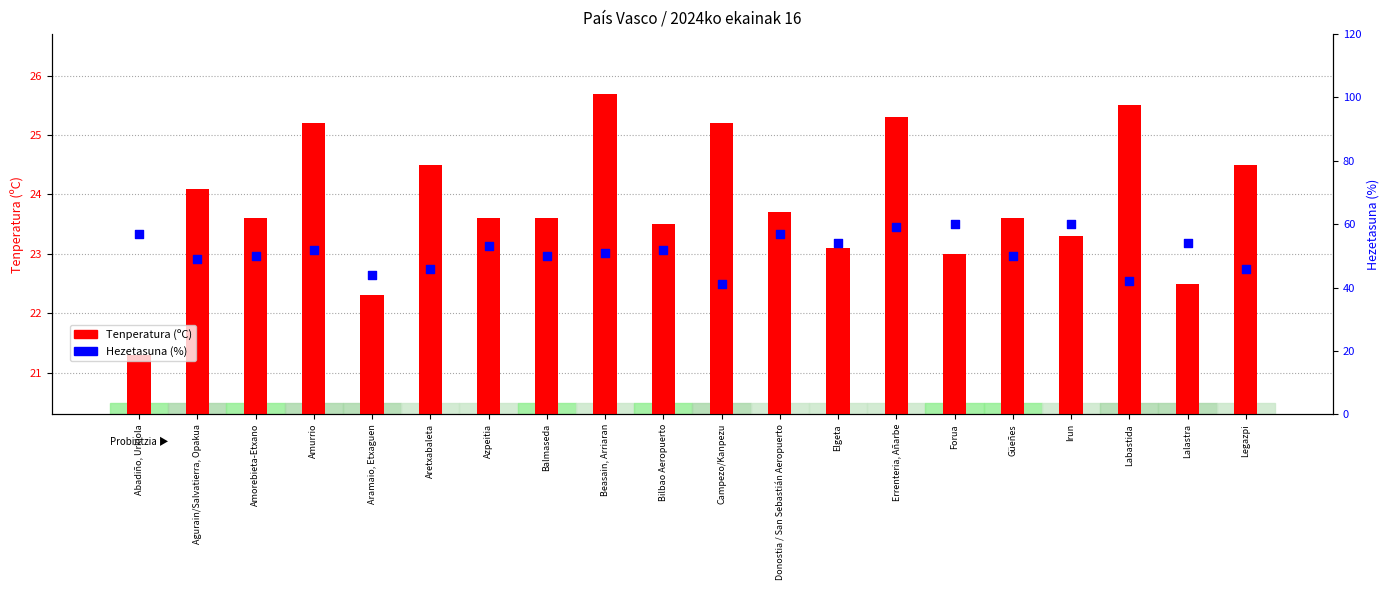

Which series reaches the maximum Y coordinate?

Hezetasuna (%)